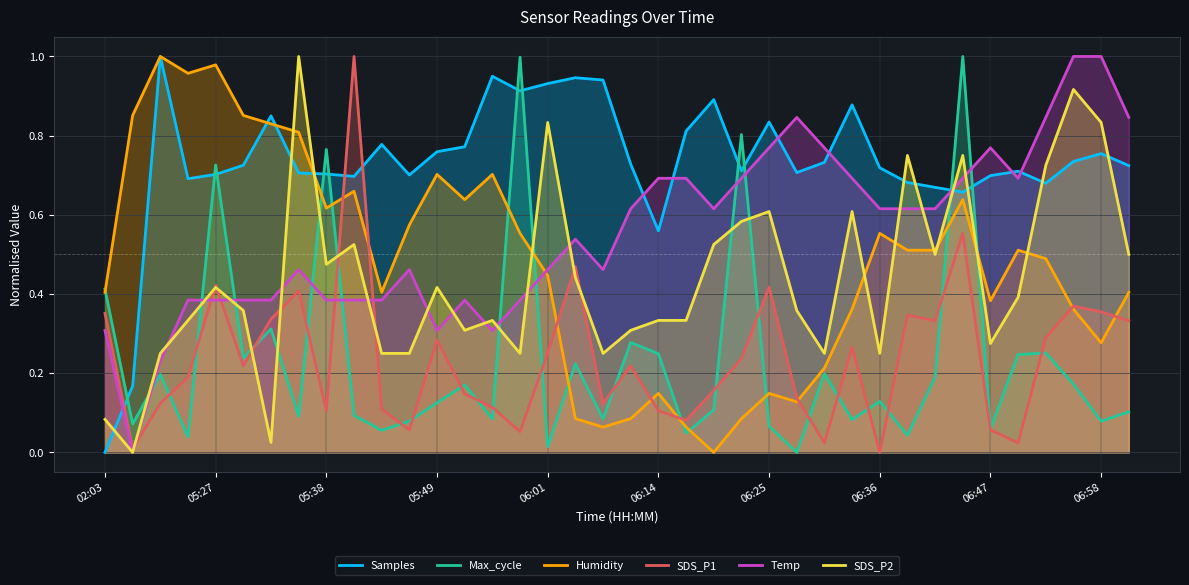

How many times do Samples and SDS_P1 cross each other?

3